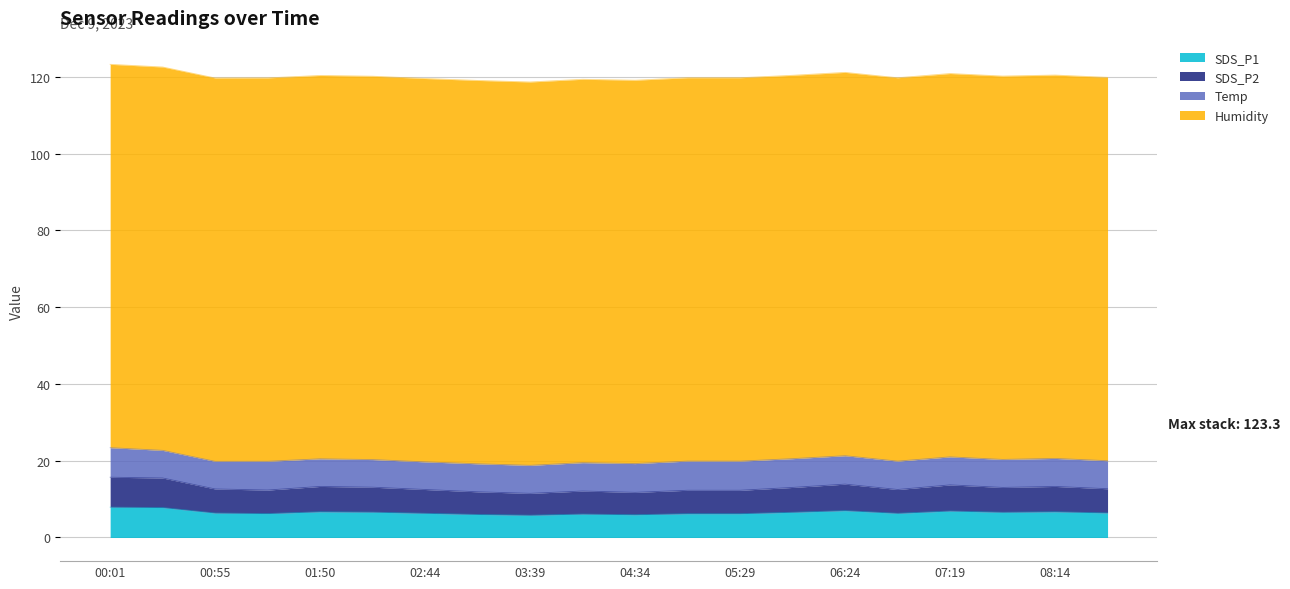

Which category has the lowest value in the SDS_P2 series?

03:39